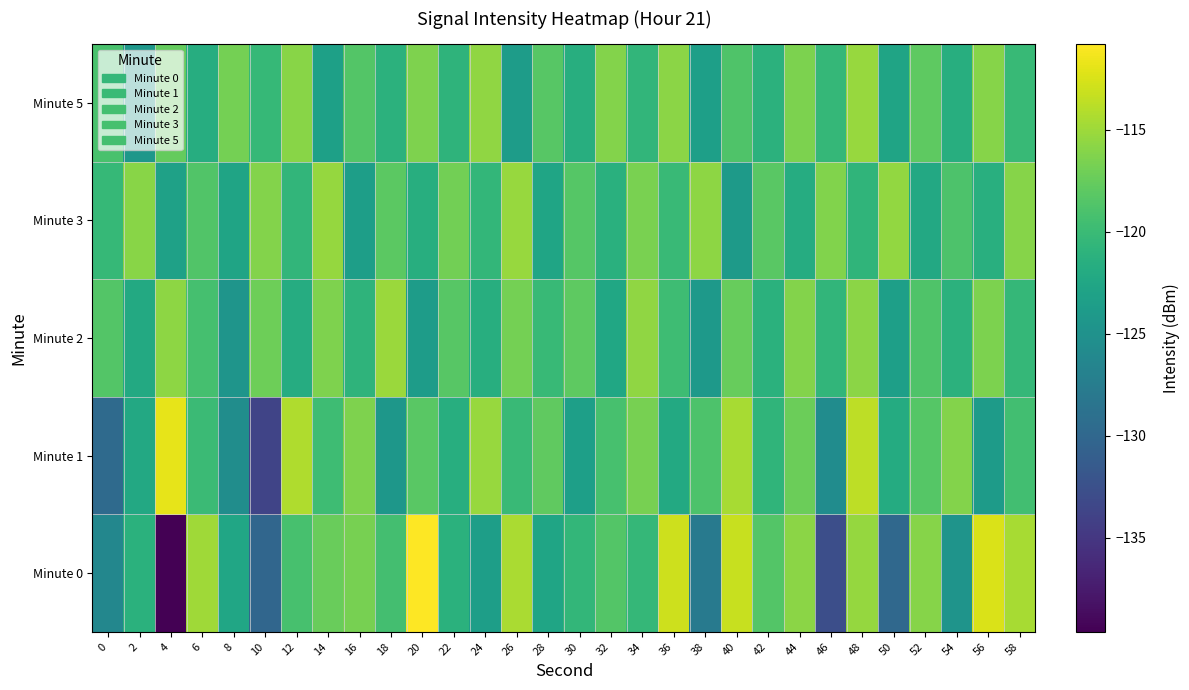

What is the minimum value shown in the chart?

-139.6